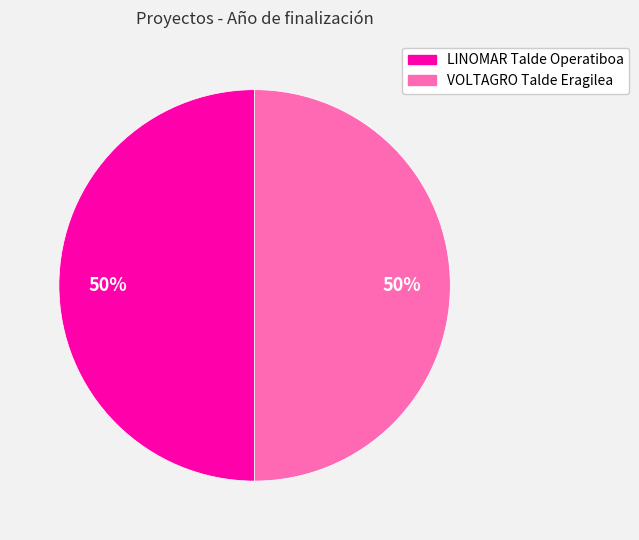

True or false: VOLTAGRO Talde Eragilea accounts for 39% of the total.

False